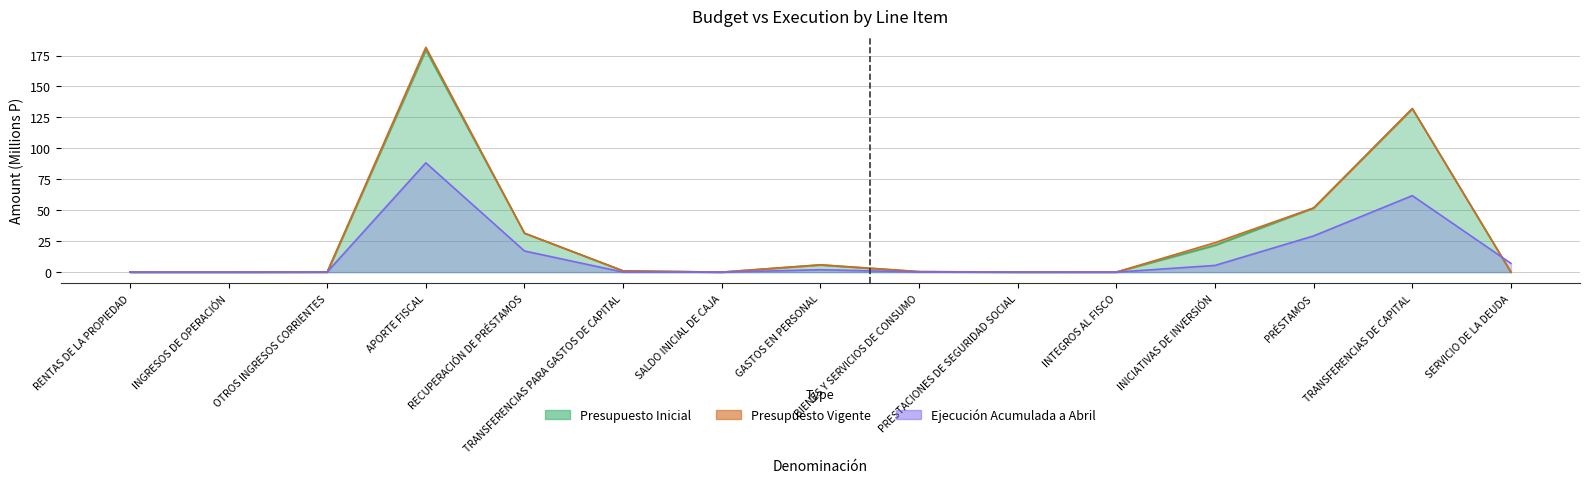

What is the average value of the Presupuesto Vigente series?

28.6